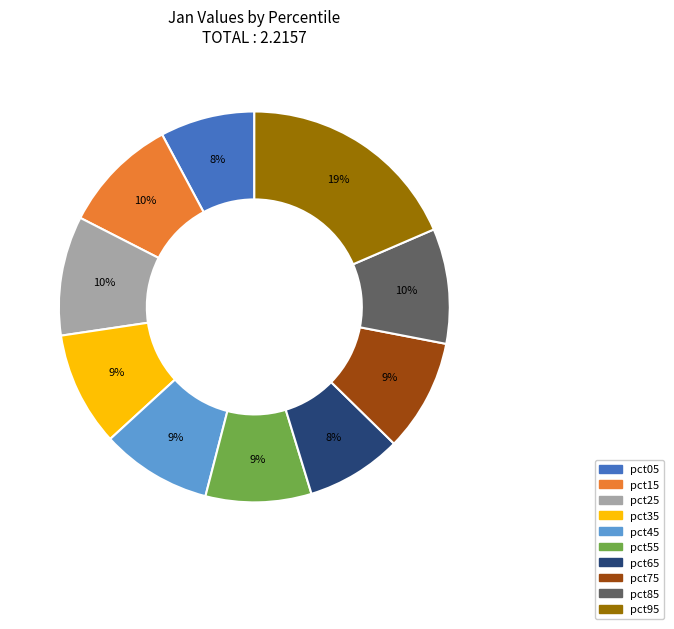

Does pct45 account for over 50% of the chart?

No